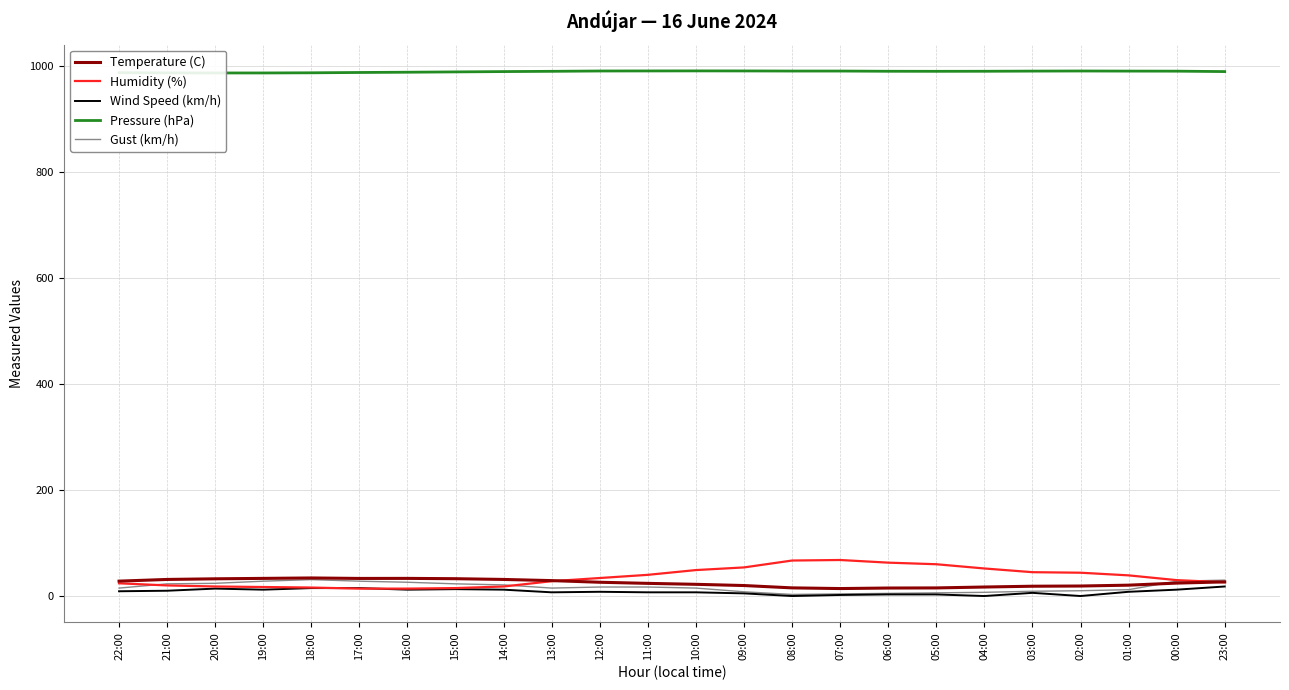

What is the total value across all series at 02:00?

1063.9